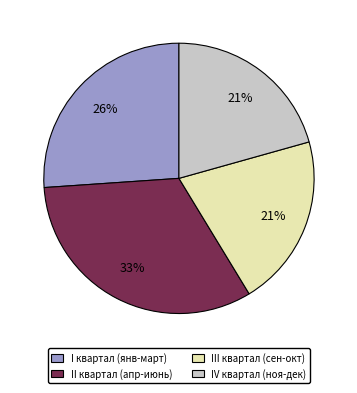

Is there any slice that represents more than half of the pie?

No